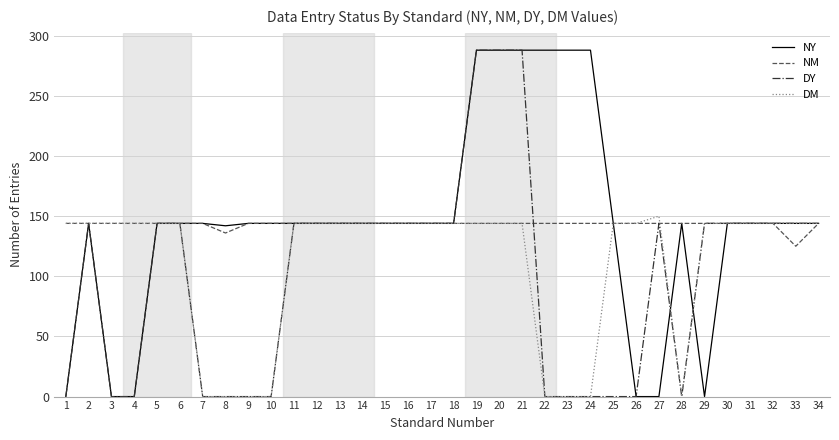

What is the difference between the NY values at 22 and 26?

288